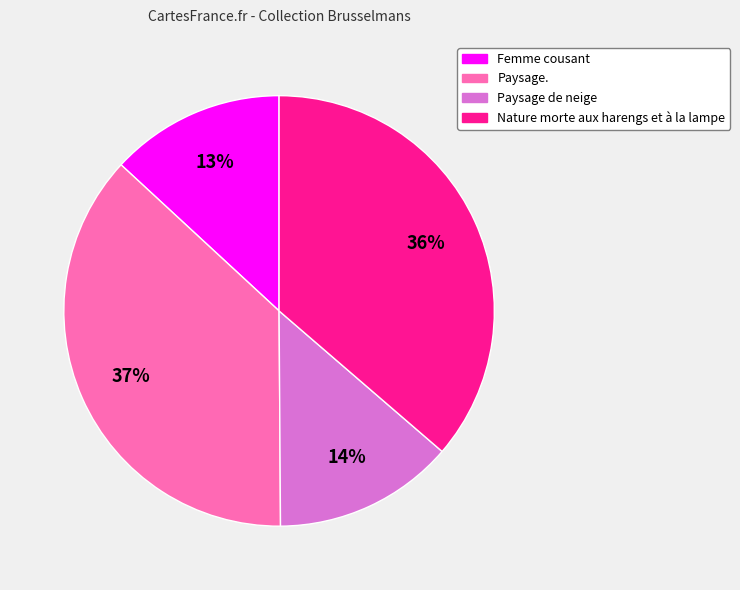

Count the number of slices in the pie.

4